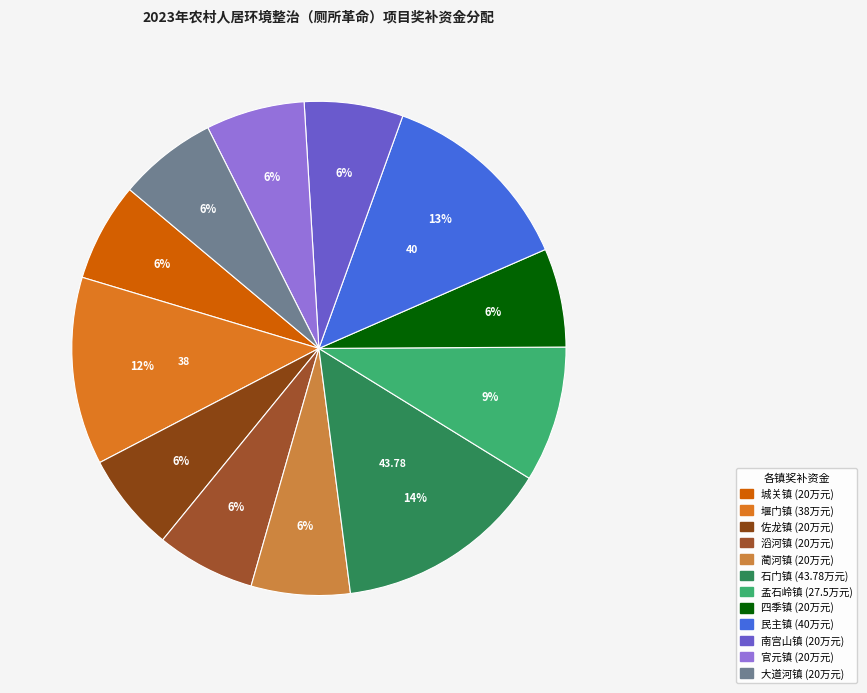

Is it true that 官元镇 is 1% of the pie?

False